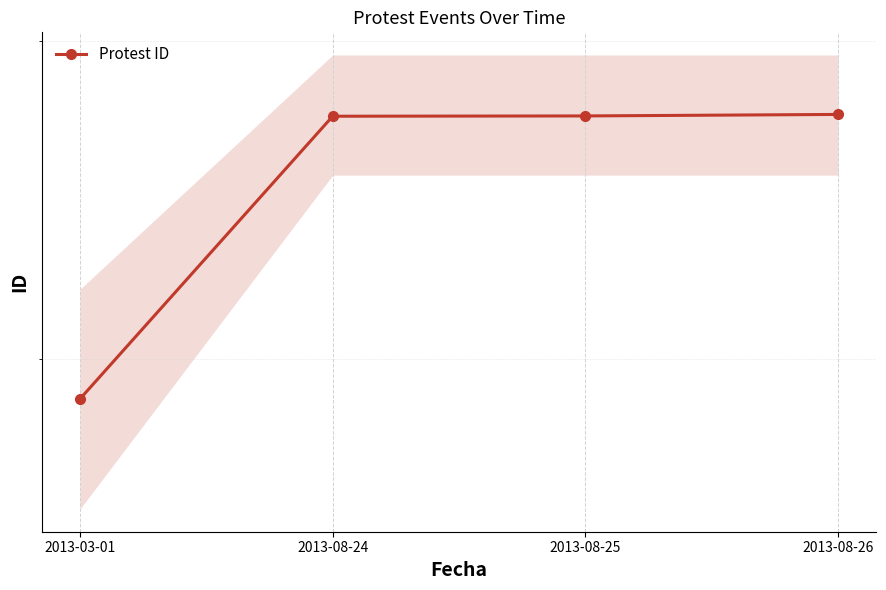

Does the chart display data point markers on the line(s)?

Yes